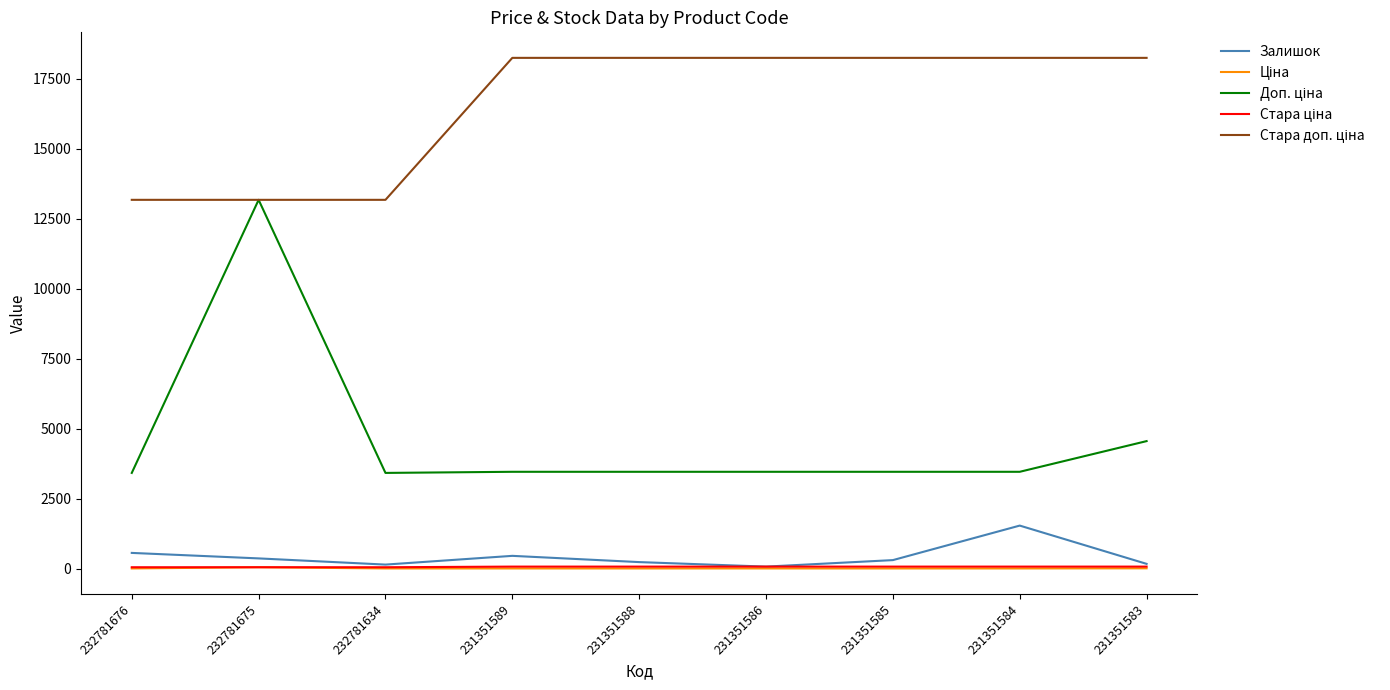

What is the difference between the maximum and minimum values in the Залишок series?

1464.0